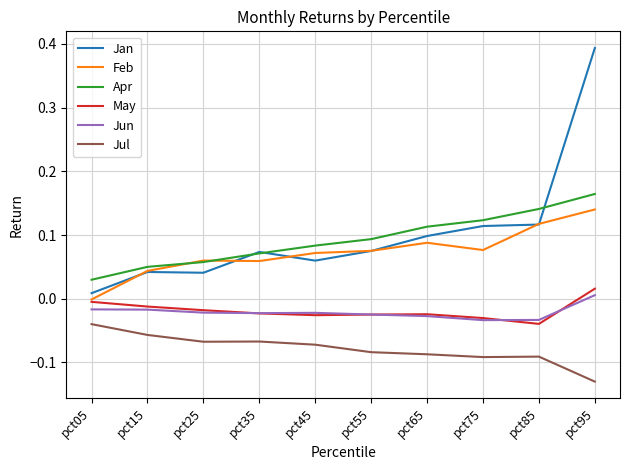

Is it true that May equals -0.0 at pct65?

True